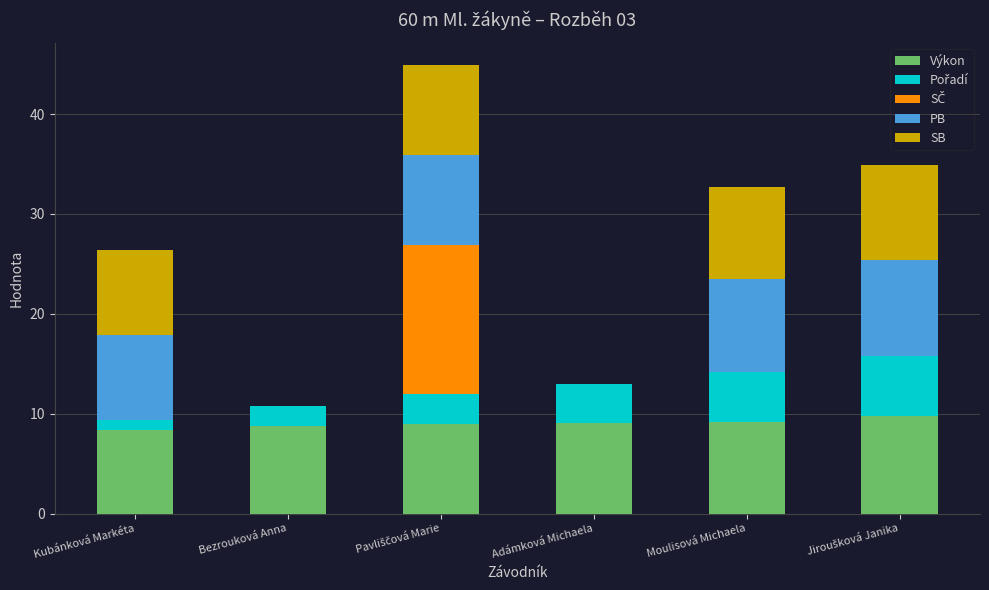

What is the approximate value of Výkon at Adámková Michaela?

9.0